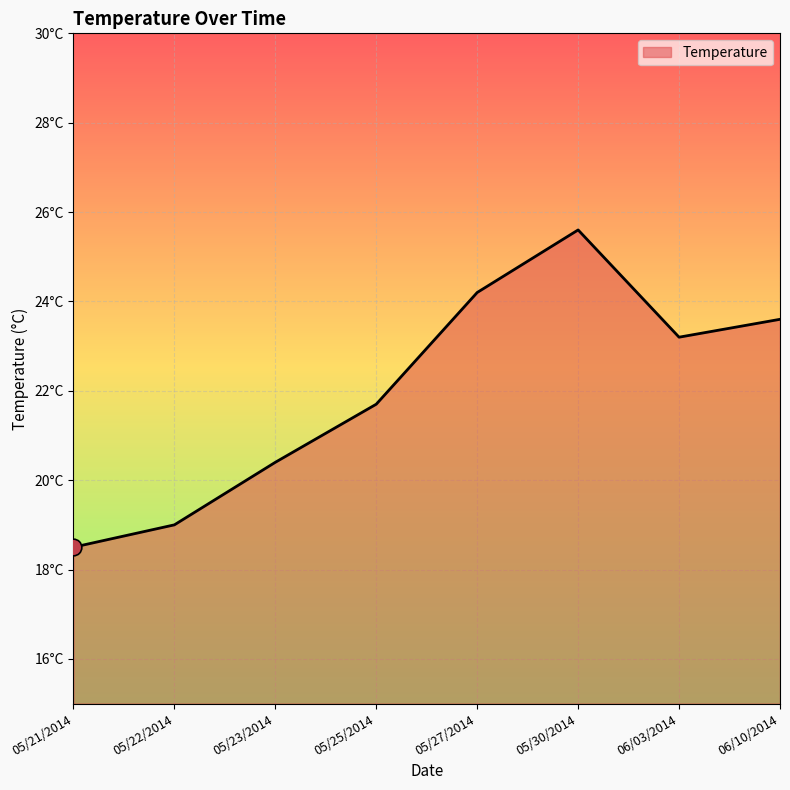

What is the value of the 8th point from the left?

23.6